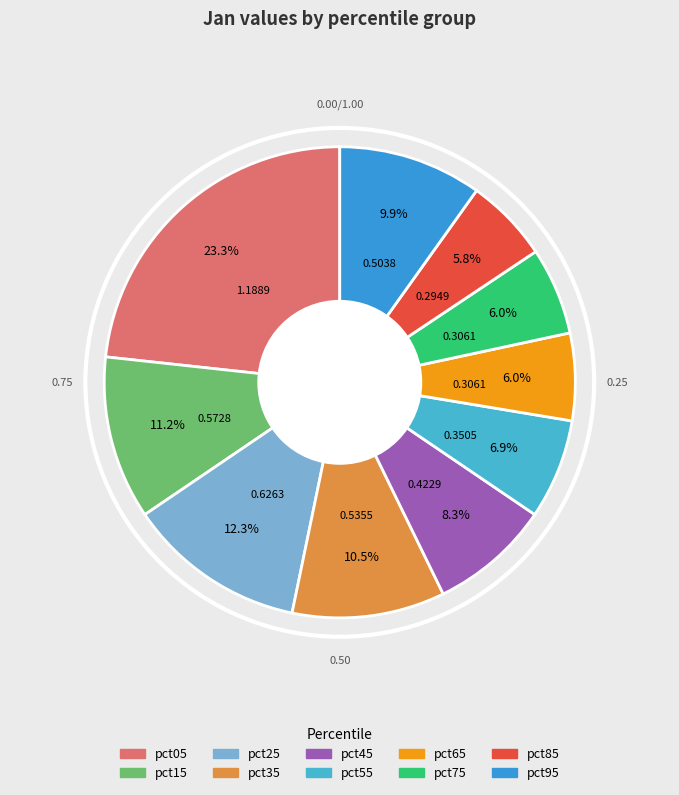

Does any single category account for the majority?

No